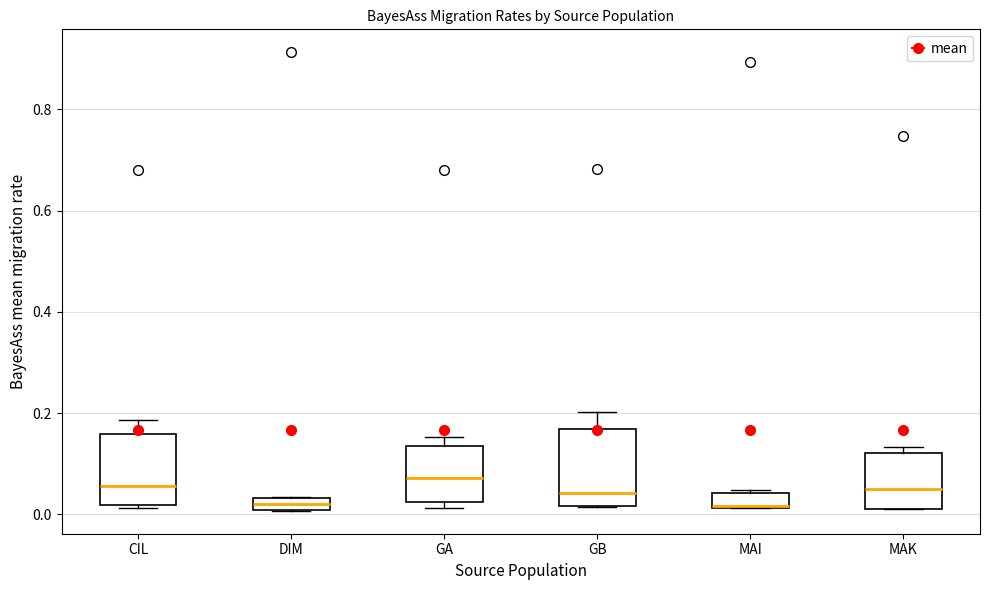

Where is the upper edge of the box for MAK on the y-axis? The values are not printed on the chart, so give them approximately, as read against the axis.

0.12